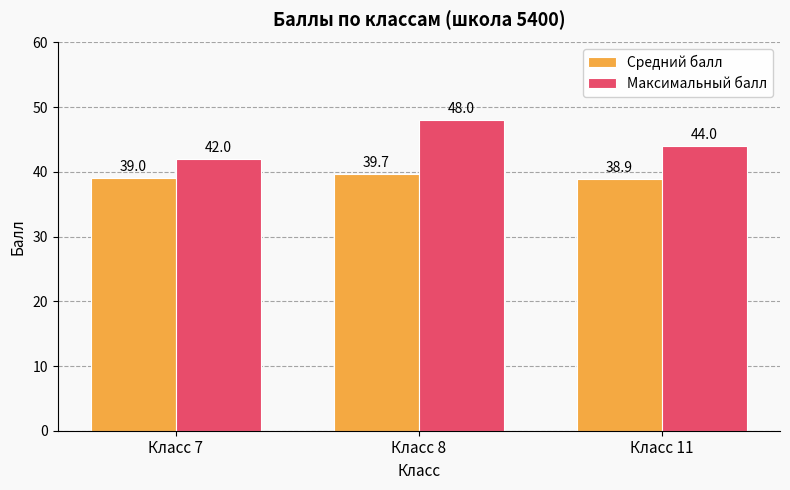

Reading left to right, list all the values displayed in this chart.

Средний балл: 39.0	39.7	38.9
Максимальный балл: 42.0	48.0	44.0